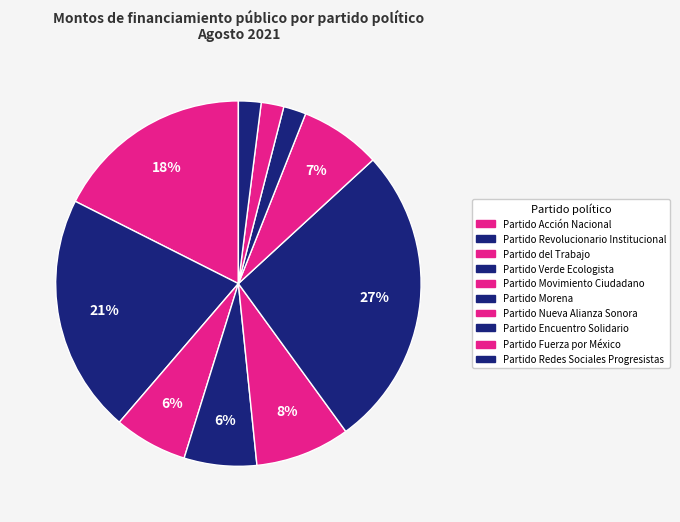

Is the sum of Partido Redes Sociales Progresistas and Partido Fuerza por México greater than half?

No